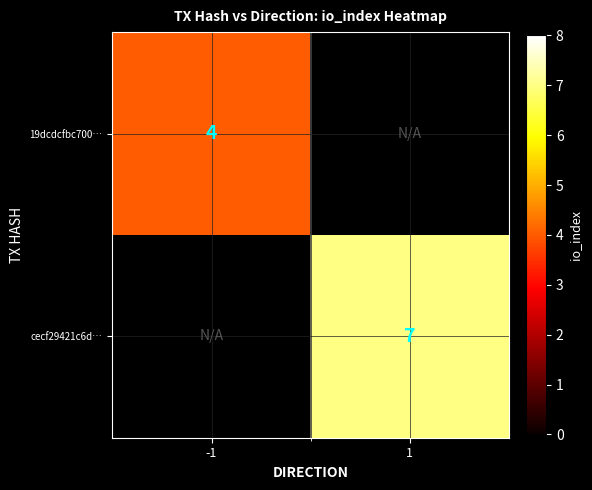

Is it true that 19dcdcfbc700… equals 2 at -1?

False